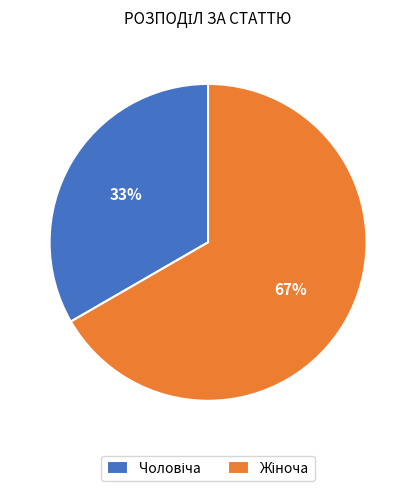

To the nearest percent, what is the average slice percentage?

50%